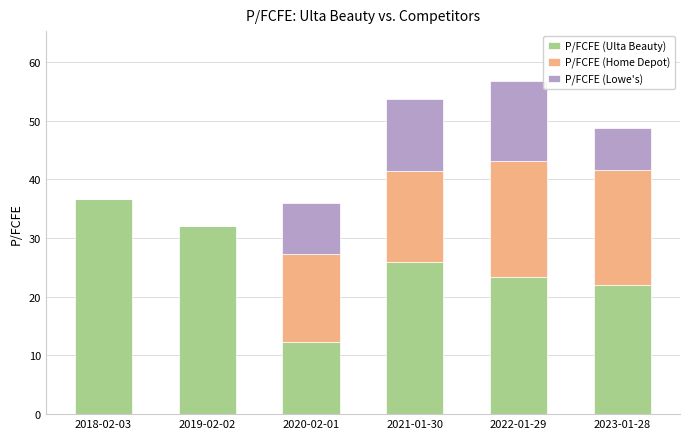

Are the bars grouped side by side (vs. stacked)?

No